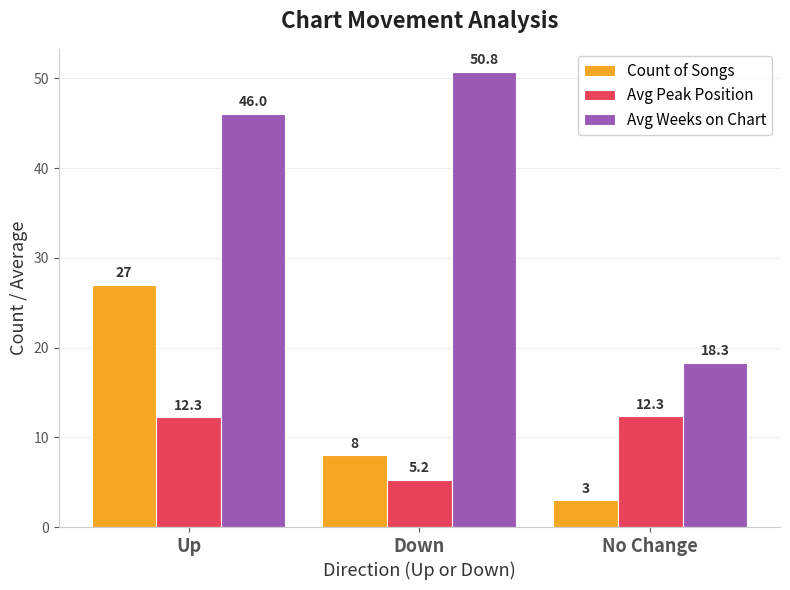

What is the minimum value shown in the chart?

3.0